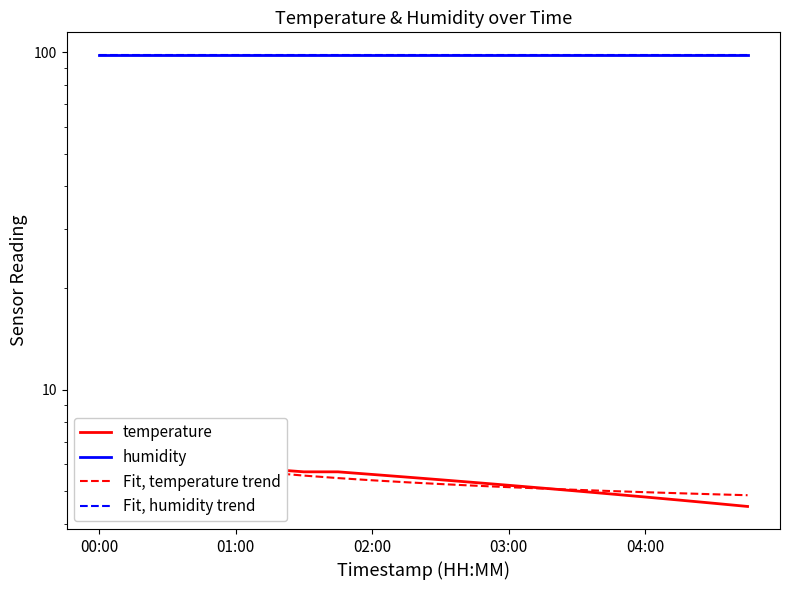

True or false: Fit, temperature trend and temperature intersect in this chart.

True